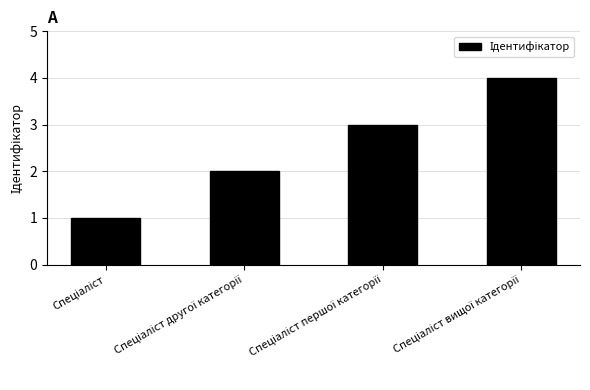

What is the value of the 1st bar from the left?

1